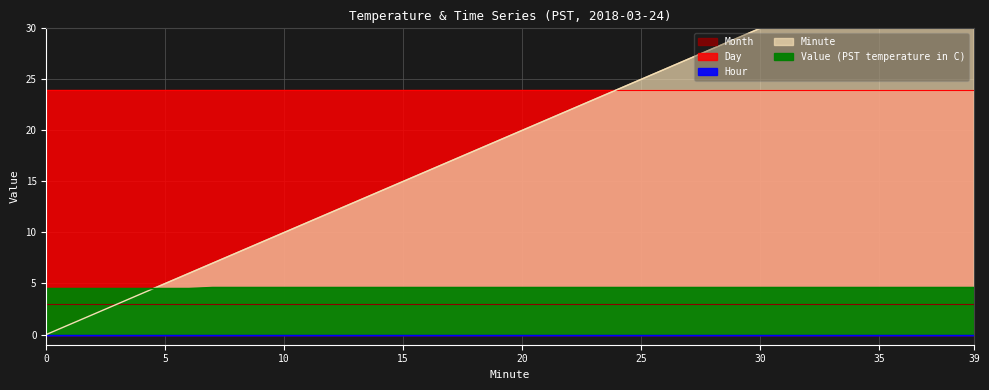

Reading right to left, list all the values displayed in this chart.

Value (PST temperature in C): 4.6	4.6	4.6	4.6	4.6	4.6	4.6	4.6	4.6	4.6	4.6	4.6	4.6	4.6	4.6	4.6	4.6	4.6	4.6	4.6	4.6	4.6	4.6	4.6	4.6	4.6	4.6	4.6	4.6	4.6	4.6	4.6	4.6	4.5	4.5	4.5	4.5	4.5	4.5	4.5
Hour: 0.0	0.0	0.0	0.0	0.0	0.0	0.0	0.0	0.0	0.0	0.0	0.0	0.0	0.0	0.0	0.0	0.0	0.0	0.0	0.0	0.0	0.0	0.0	0.0	0.0	0.0	0.0	0.0	0.0	0.0	0.0	0.0	0.0	0.0	0.0	0.0	0.0	0.0	0.0	0.0
Minute: 39.0	38.0	37.0	36.0	35.0	34.0	33.0	32.0	31.0	30.0	29.0	28.0	27.0	26.0	25.0	24.0	23.0	22.0	21.0	20.0	19.0	18.0	17.0	16.0	15.0	14.0	13.0	12.0	11.0	10.0	9.0	8.0	7.0	6.0	5.0	4.0	3.0	2.0	1.0	0.0
Day: 24.0	24.0	24.0	24.0	24.0	24.0	24.0	24.0	24.0	24.0	24.0	24.0	24.0	24.0	24.0	24.0	24.0	24.0	24.0	24.0	24.0	24.0	24.0	24.0	24.0	24.0	24.0	24.0	24.0	24.0	24.0	24.0	24.0	24.0	24.0	24.0	24.0	24.0	24.0	24.0
Month: 3.0	3.0	3.0	3.0	3.0	3.0	3.0	3.0	3.0	3.0	3.0	3.0	3.0	3.0	3.0	3.0	3.0	3.0	3.0	3.0	3.0	3.0	3.0	3.0	3.0	3.0	3.0	3.0	3.0	3.0	3.0	3.0	3.0	3.0	3.0	3.0	3.0	3.0	3.0	3.0